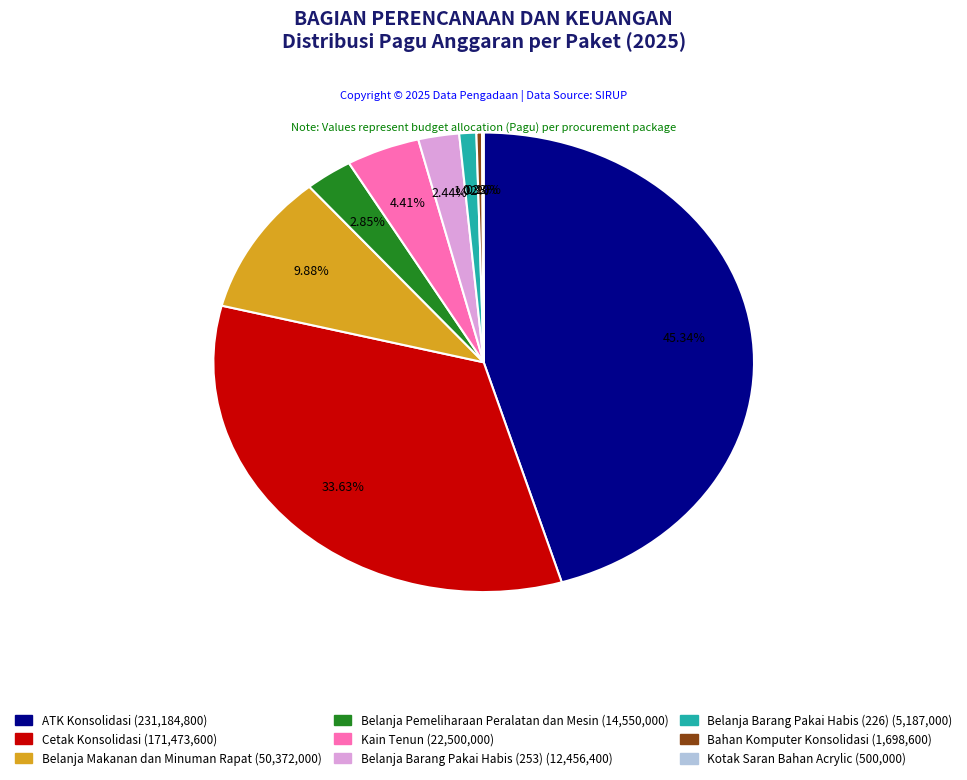

What is the largest slice in the pie chart?

ATK Konsolidasi